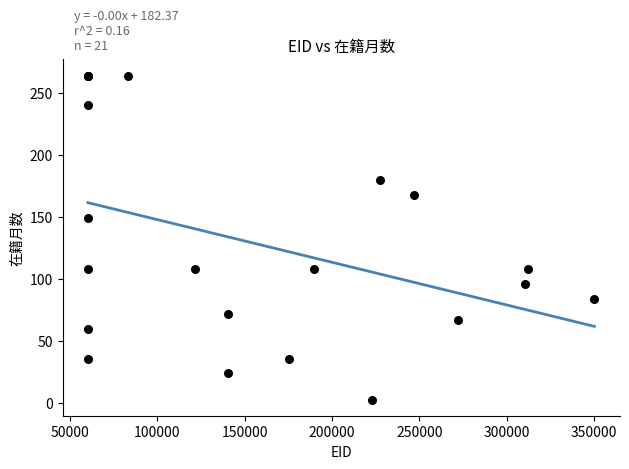

What Y value in the scatter plot is closest to 133?

149